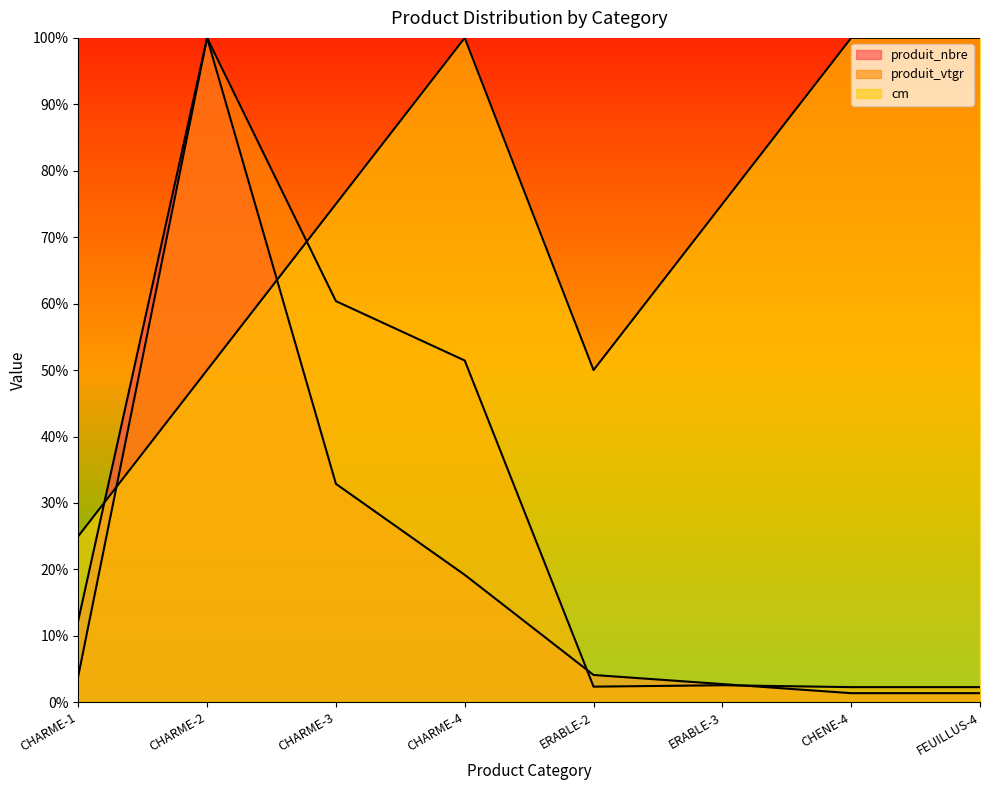

At which label does produit_vtgr first exceed 3?

CHARME-1